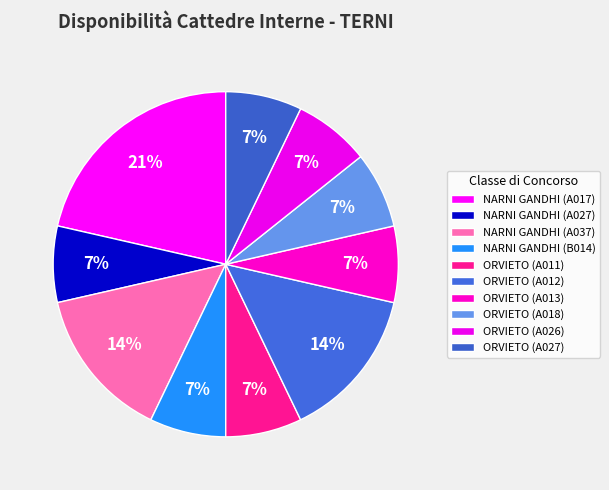

To the nearest percent, what portion does ORVIETO (A012) represent?

14%